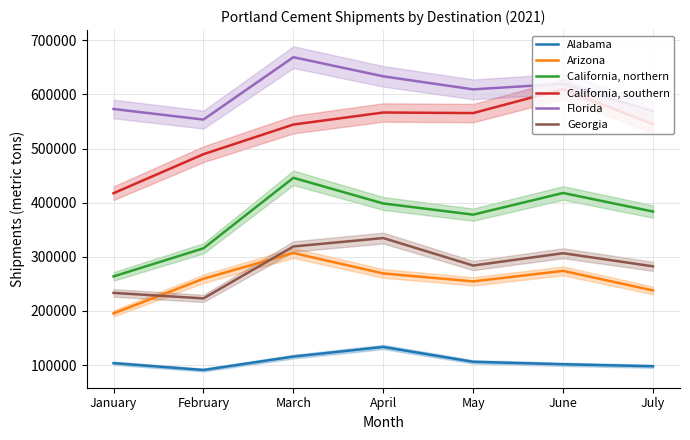

Which series has the widest spread of values?

California, southern